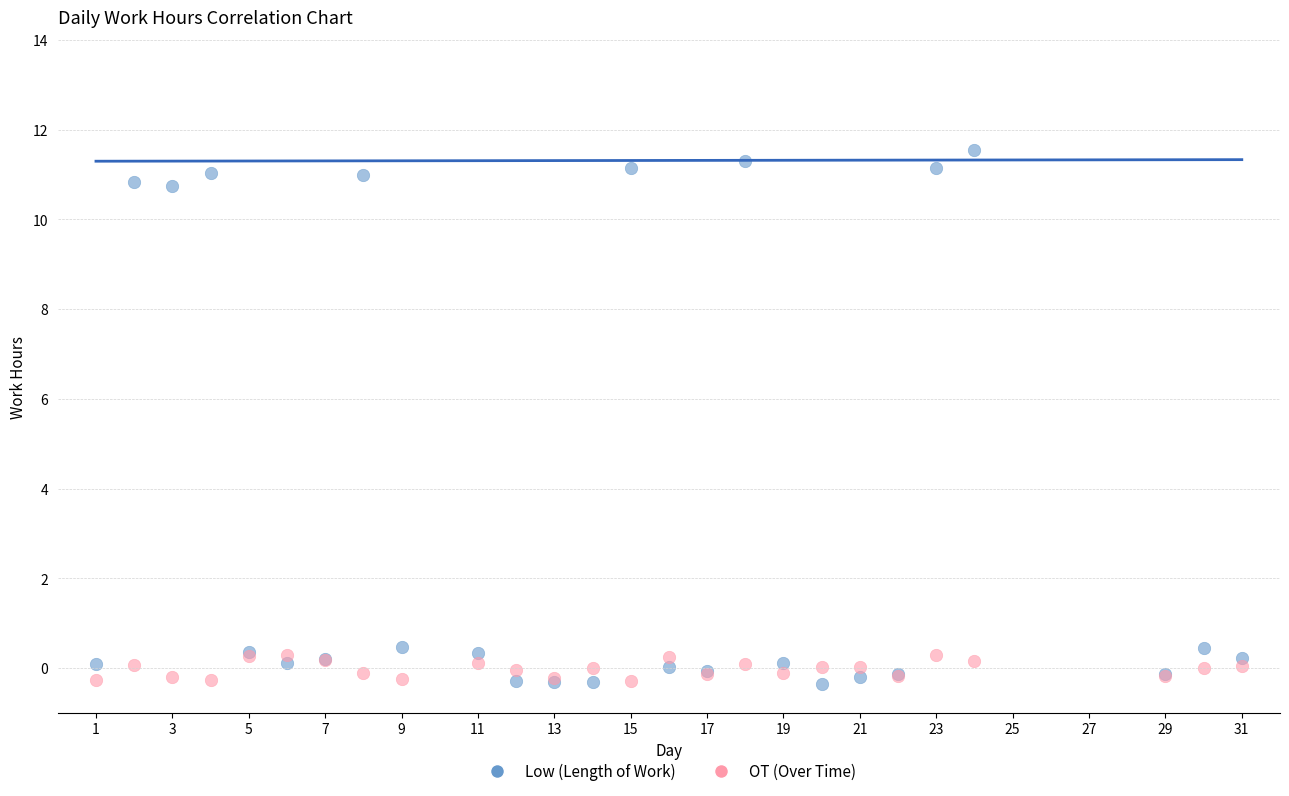

Which series contains the highest Y value?

Low (Length of Work)